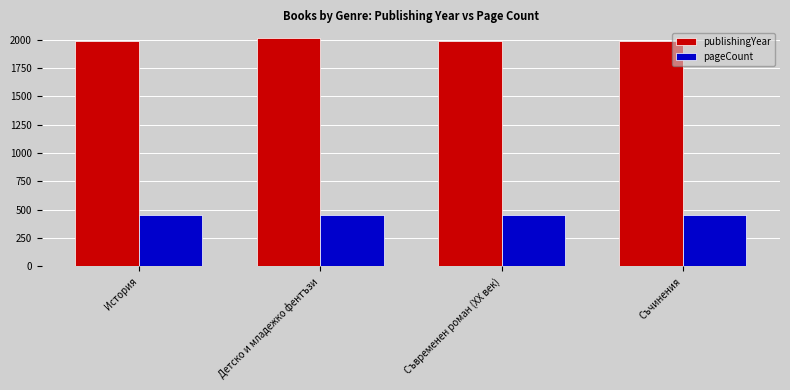

List the series in order of their peak value, lowest first.

pageCount, publishingYear